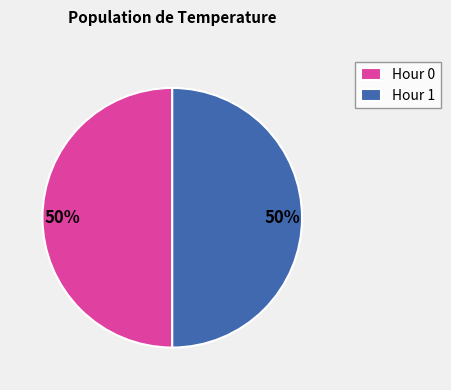

Is the sum of Hour 0 and Hour 1 greater than half?

Yes